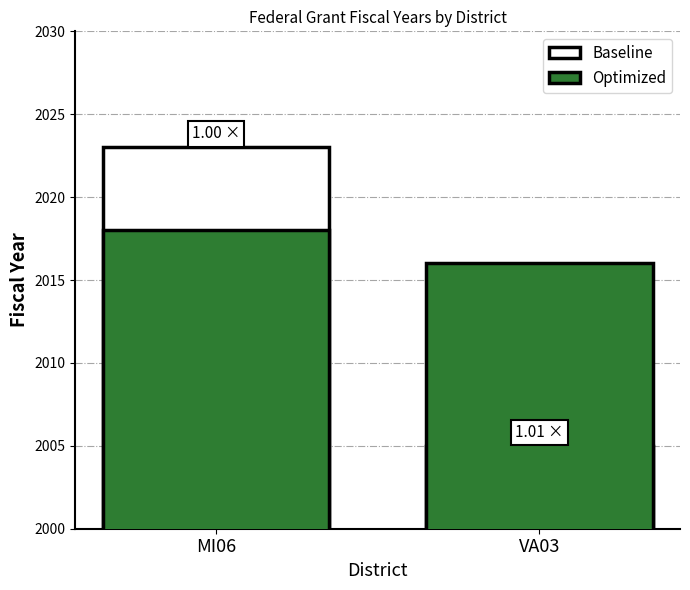

Between MI06 and VA03, which is larger?

MI06